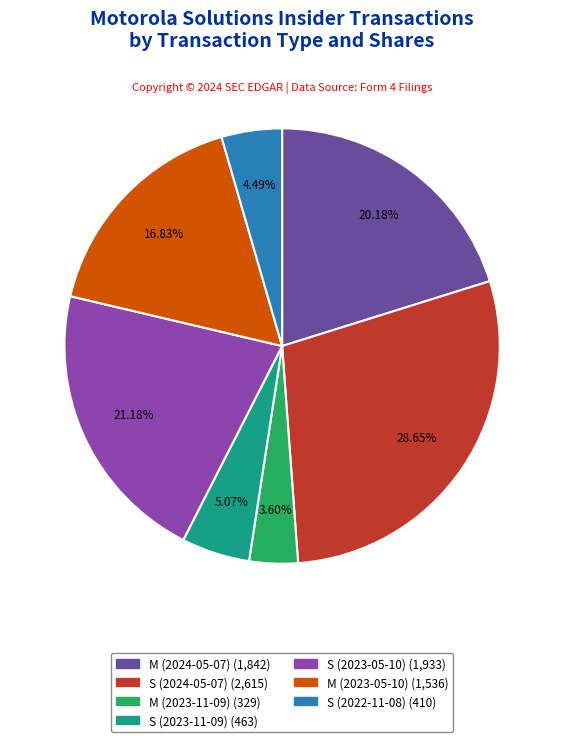

Which slice is the smallest?

M (2023-11-09)